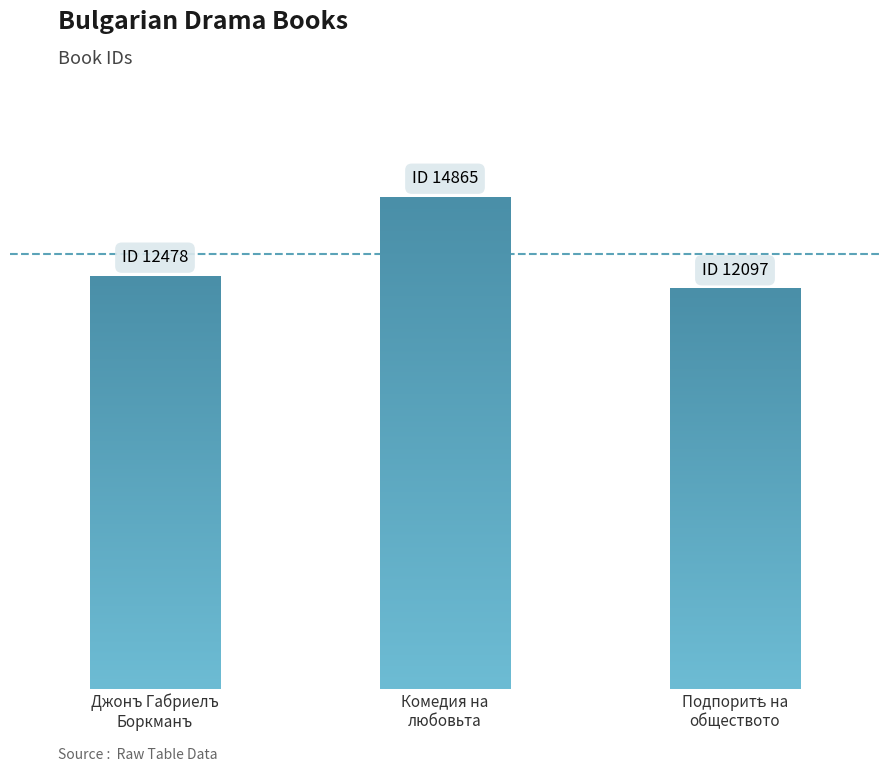

List the labels in order of value, largest first.

Комедия на любовьта, Джонъ Габриелъ Боркманъ, Подпоритѣ на обществото